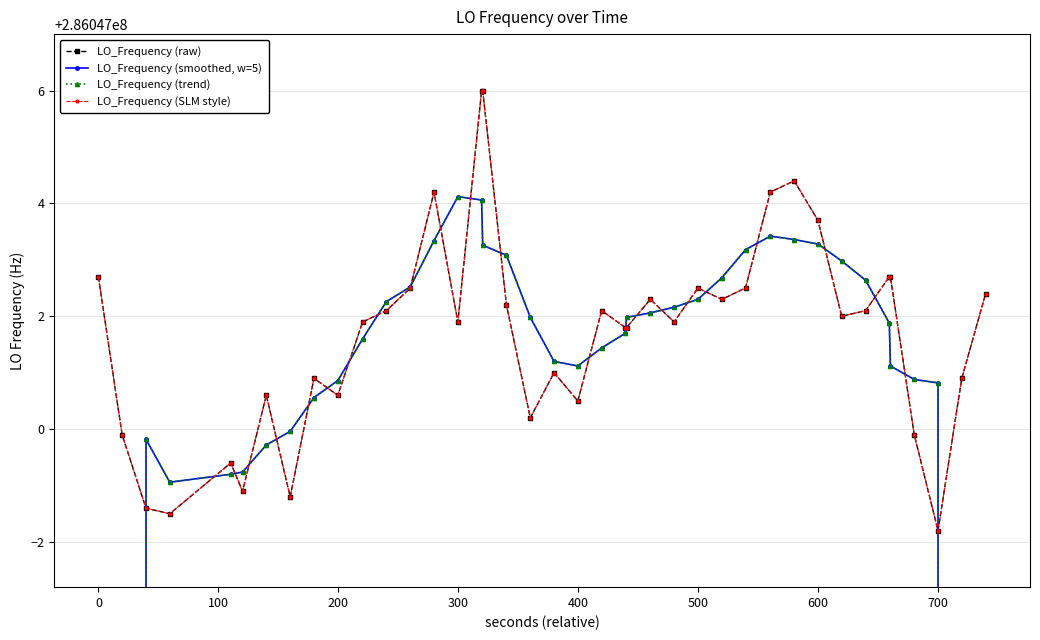

What is the difference between the maximum and minimum values in the LO_Frequency (trend) series?

114418803.9